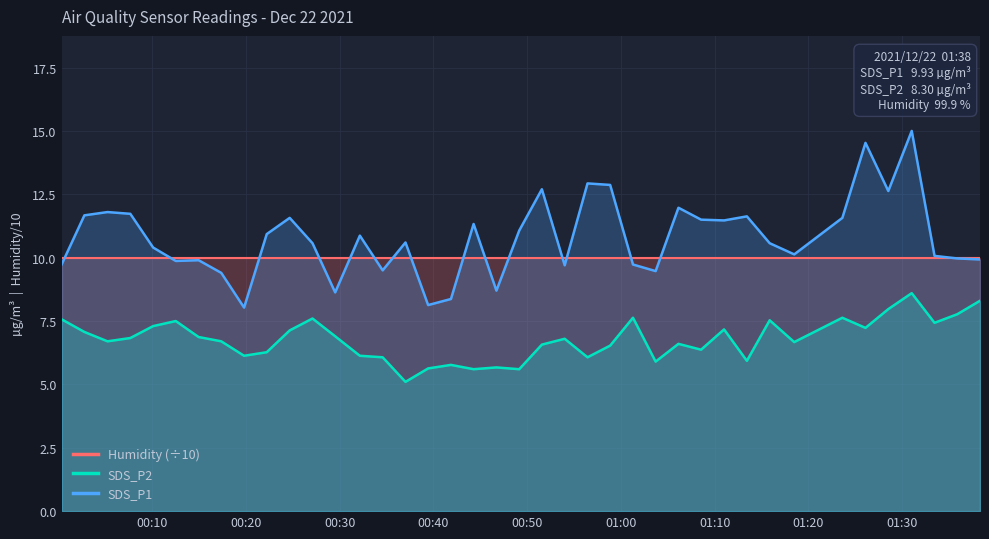

How many lines are shown in the chart?

3